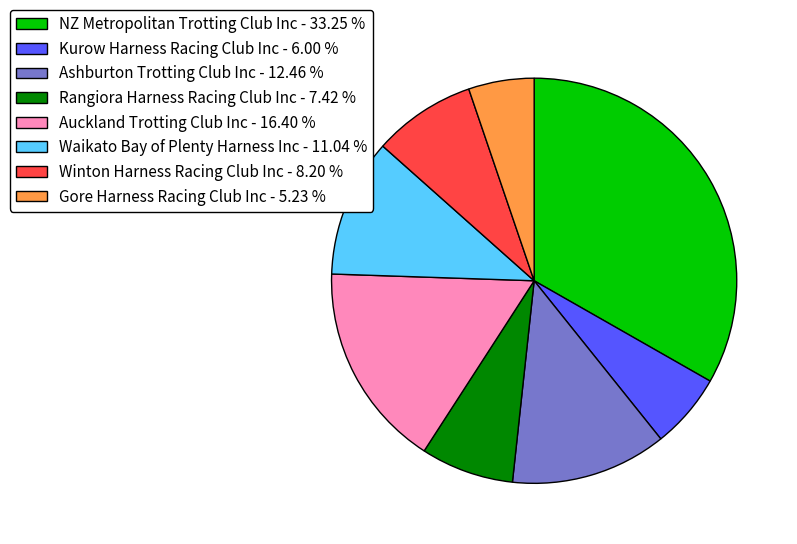

Is there any slice that represents more than half of the pie?

No